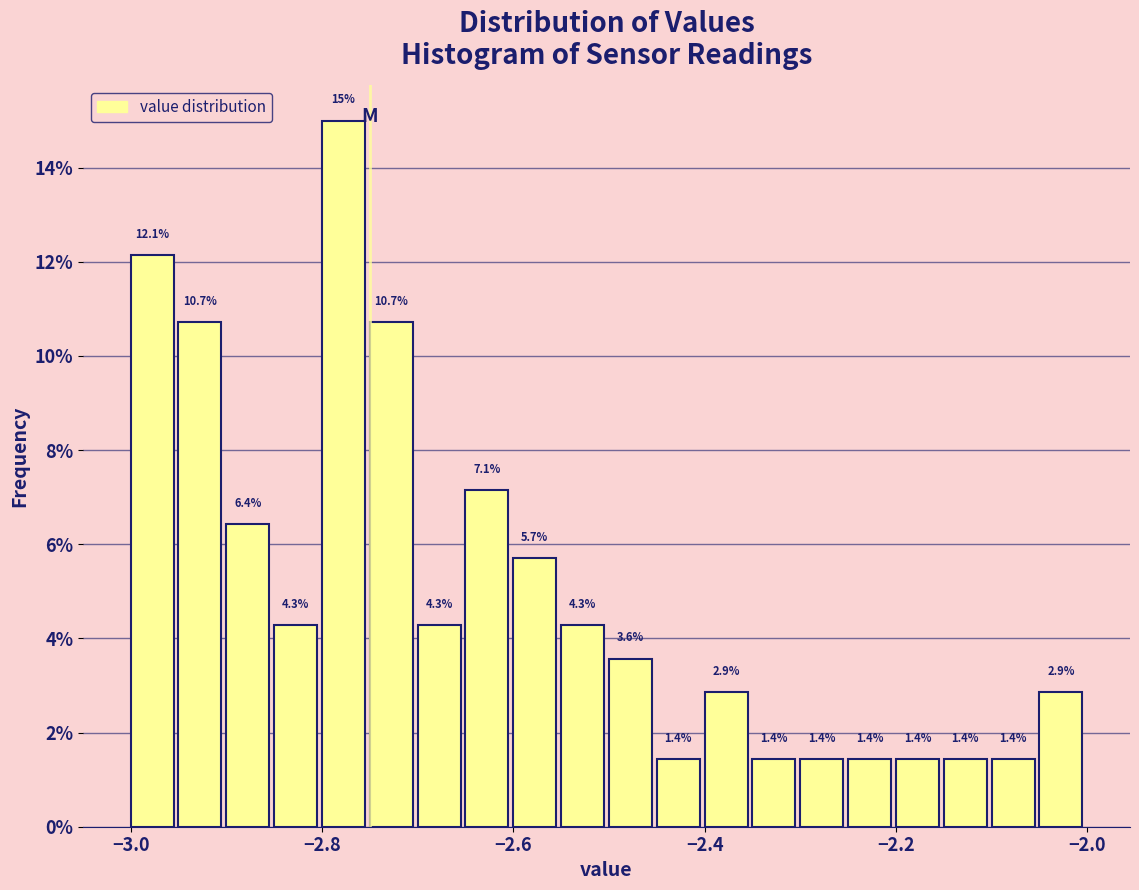

Around what value on the x-axis is the tallest bar? Give the approximate position of its centre, as read against the axis.

-2.78